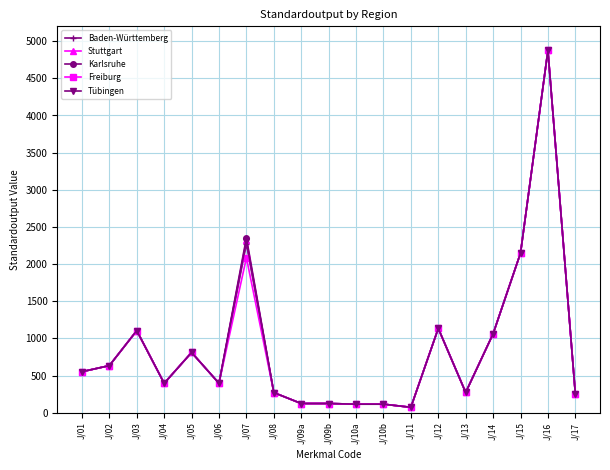

What is the total value across all series at J/08?

1355